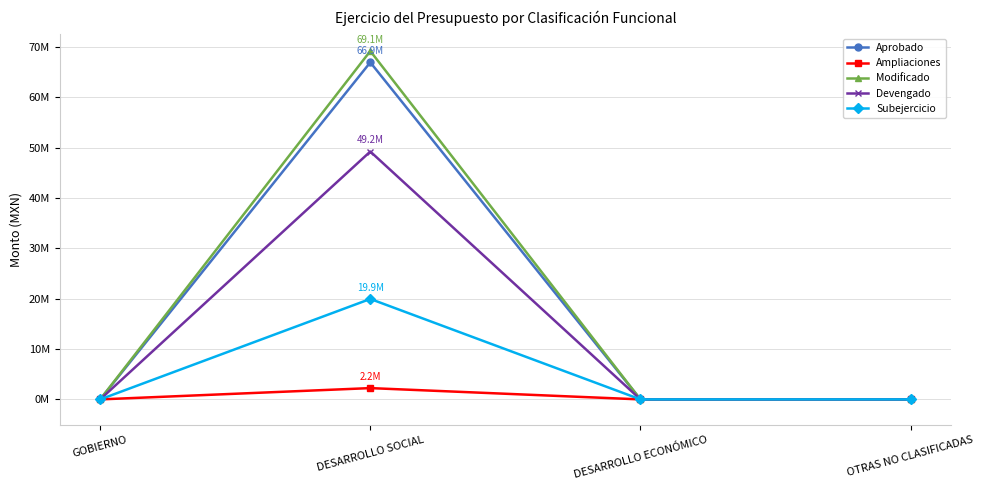

Which has a higher value, GOBIERNO or DESARROLLO SOCIAL?

DESARROLLO SOCIAL